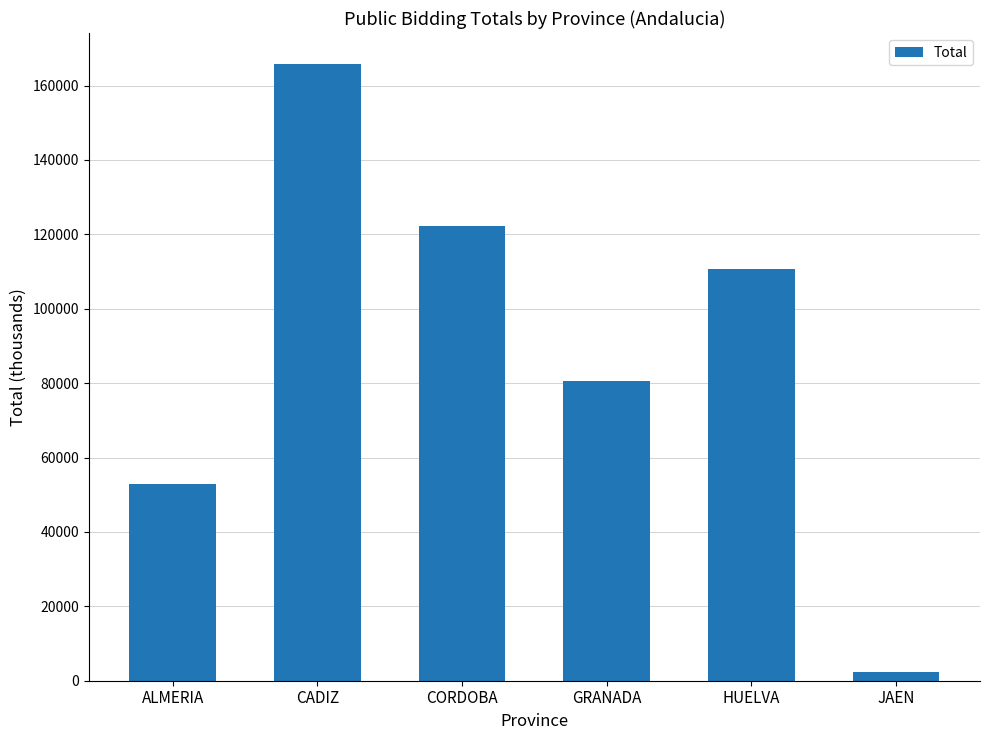

What value does the data have at ALMERIA?

52991.5